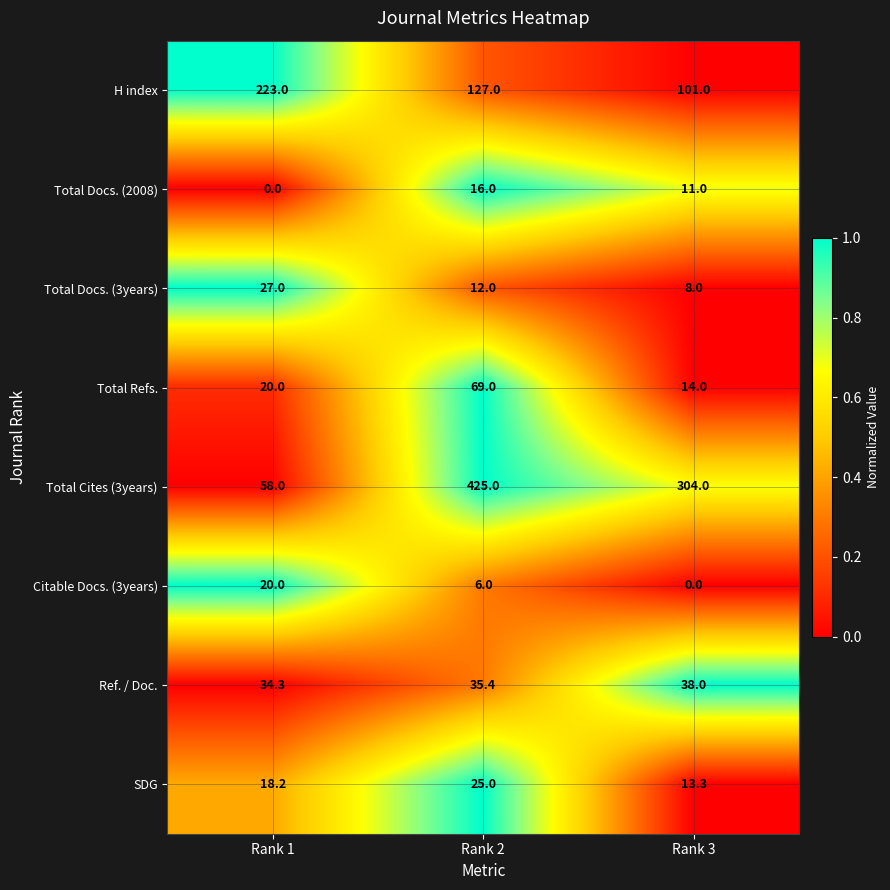

Is it true that Ref. / Doc. equals 60.8 at Rank 2?

False